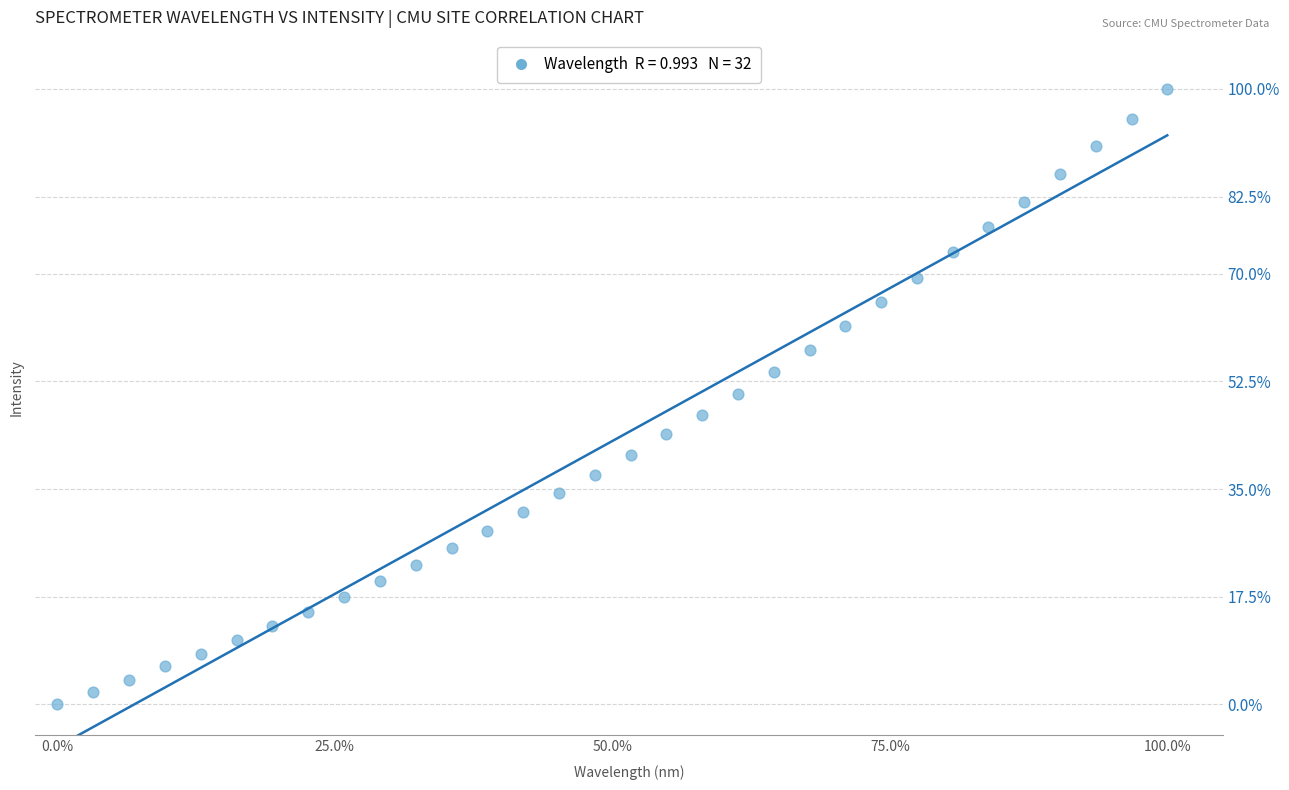

What is the range of X values (max minus min)?

100.0